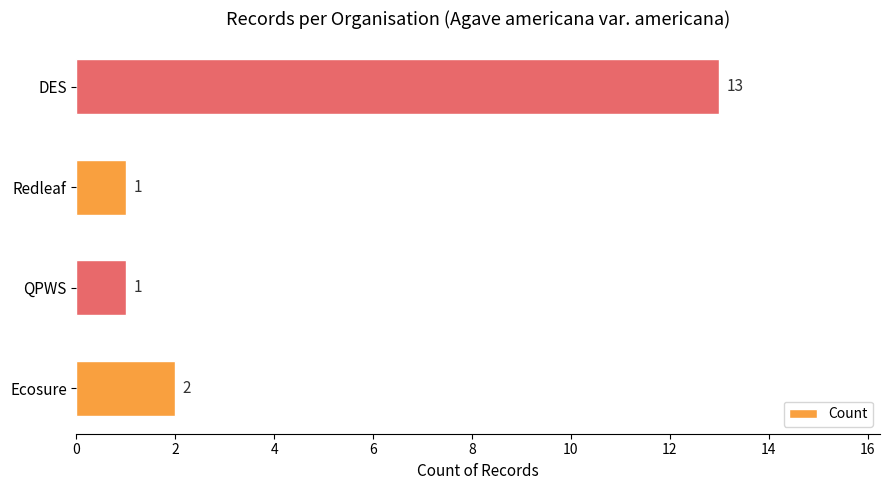

Which label corresponds to the largest value in the chart?

DES